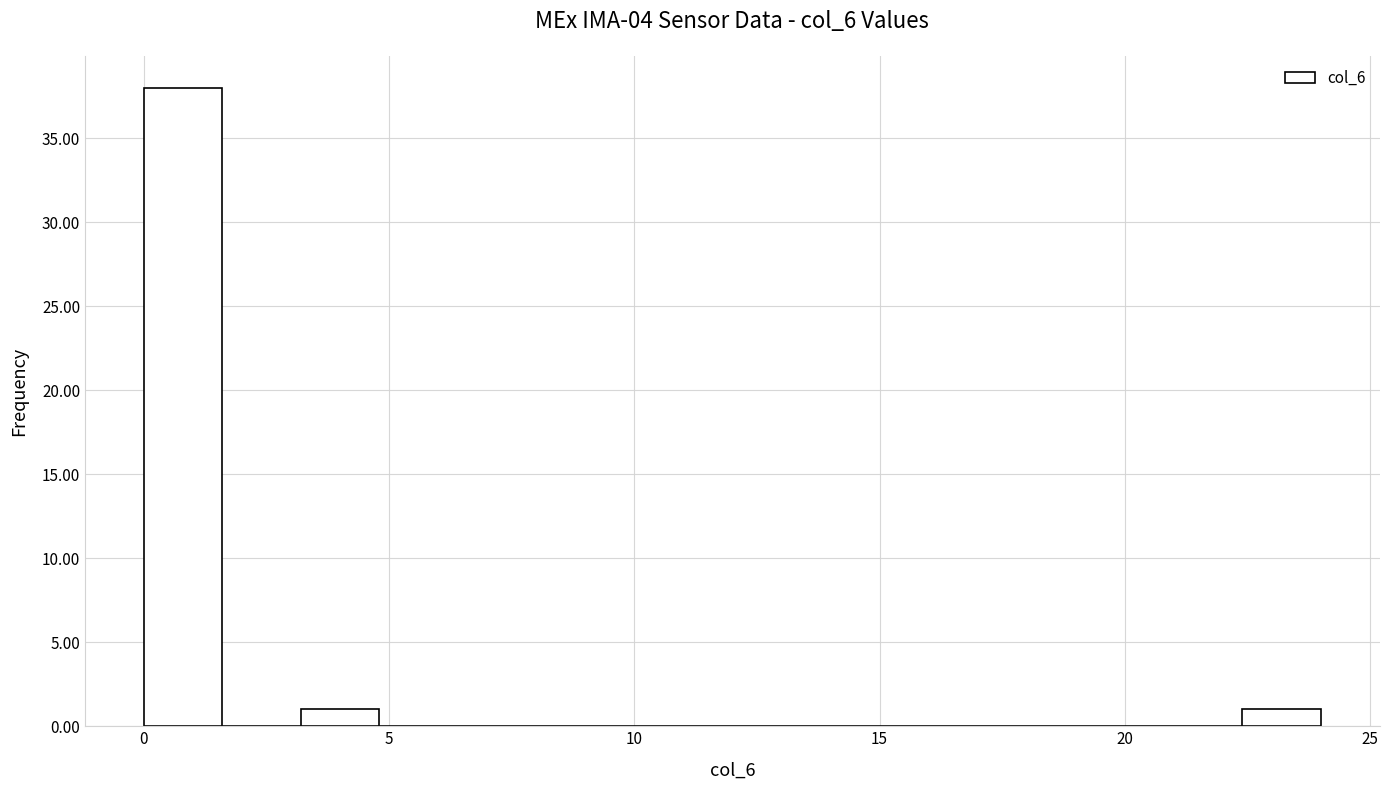

Around what value on the x-axis is the tallest bar? Give the approximate position of its centre, as read against the axis.

1.0